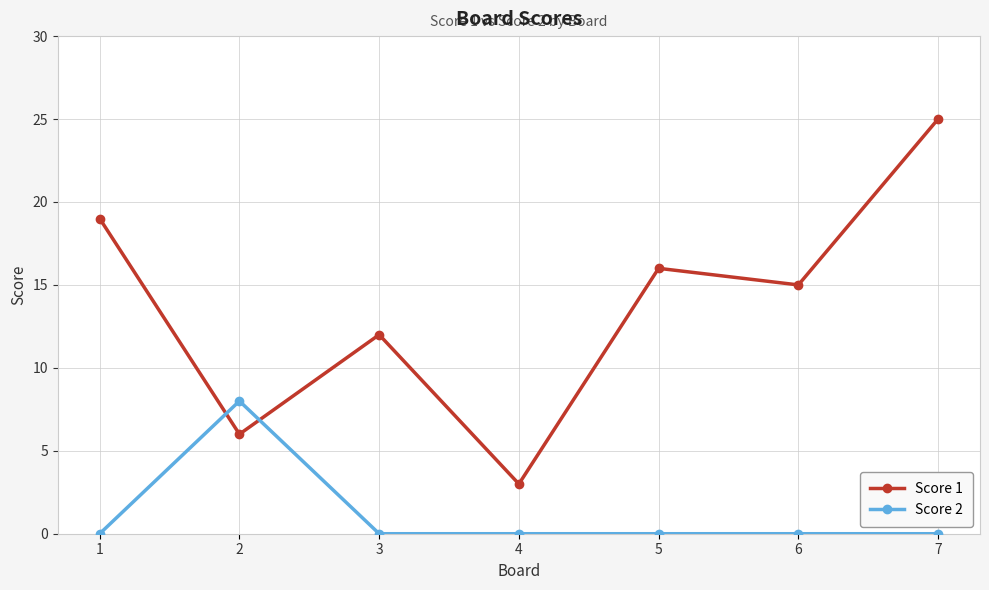

What is the difference between the Score 1 values at 4 and 5?

13